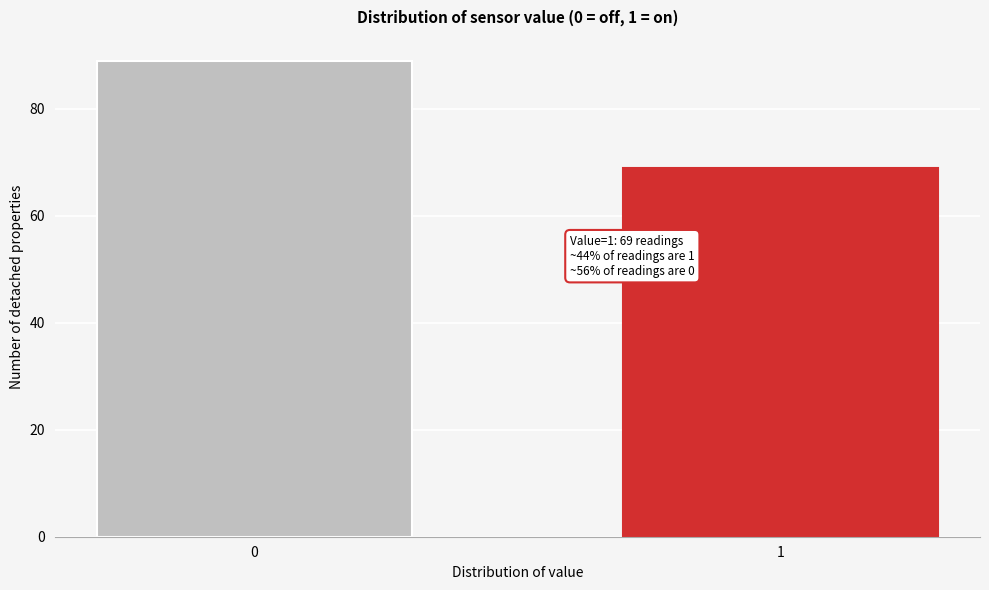

Reading left to right, list all the values displayed in this chart.

0=89	1=69